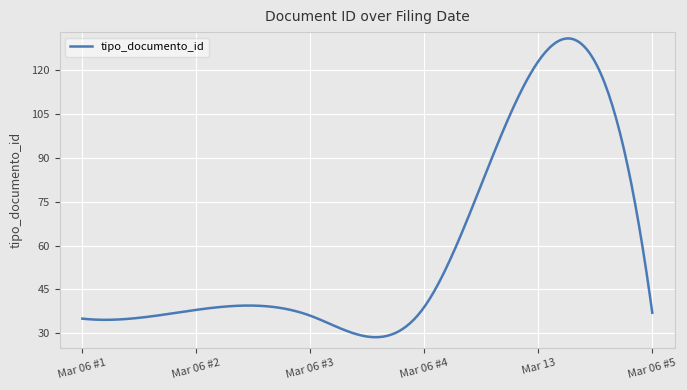

What is the minimum value shown in the chart?

28.6